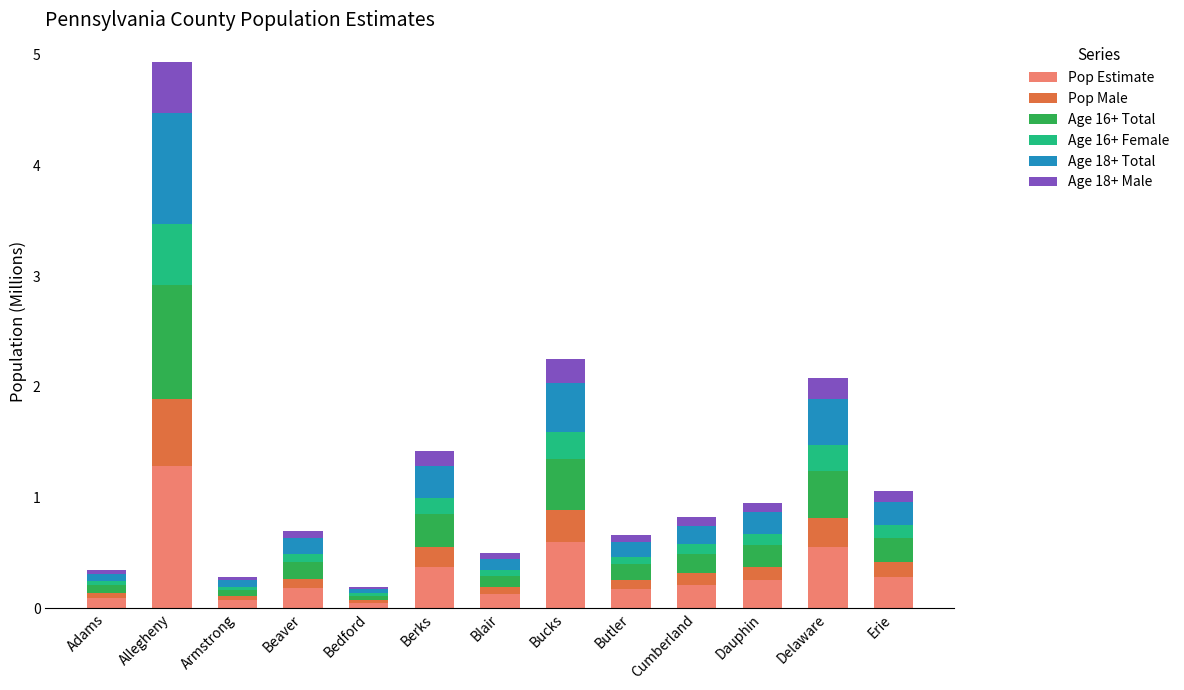

What is the highest value of the Pop Estimate series?

1.3